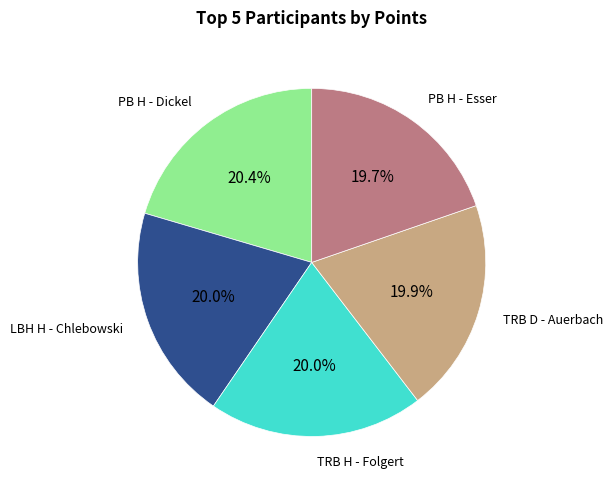

How many segments does this pie chart have?

5